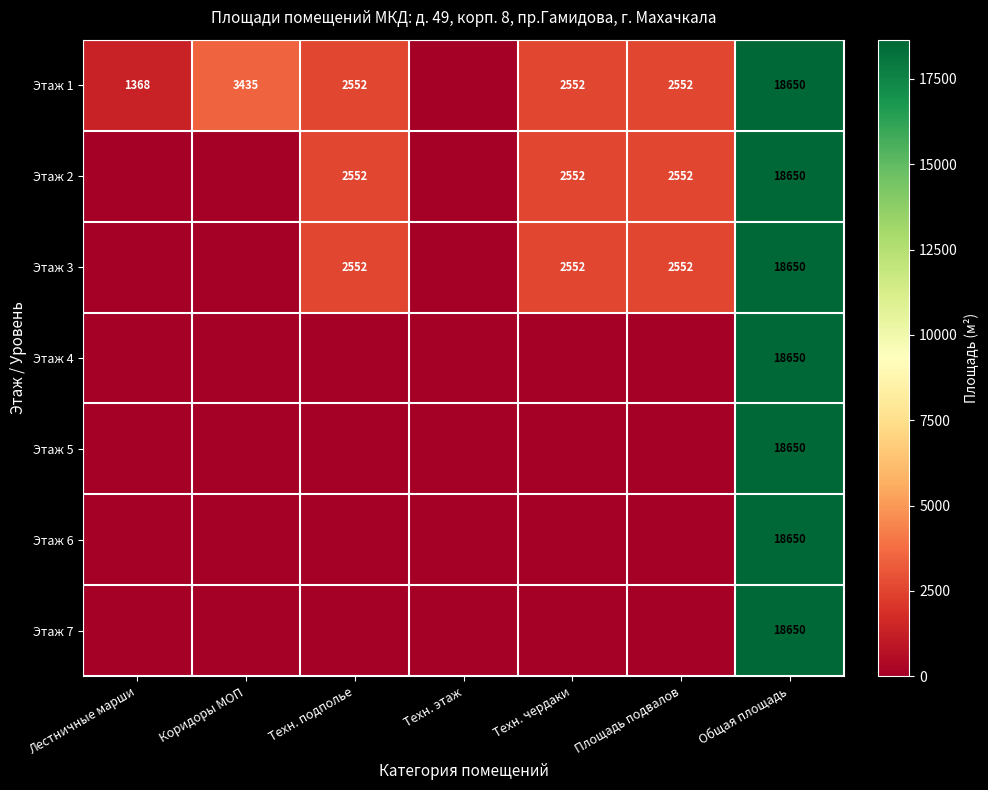

Is it true that Этаж 1 equals 18650 at Общая площадь?

True